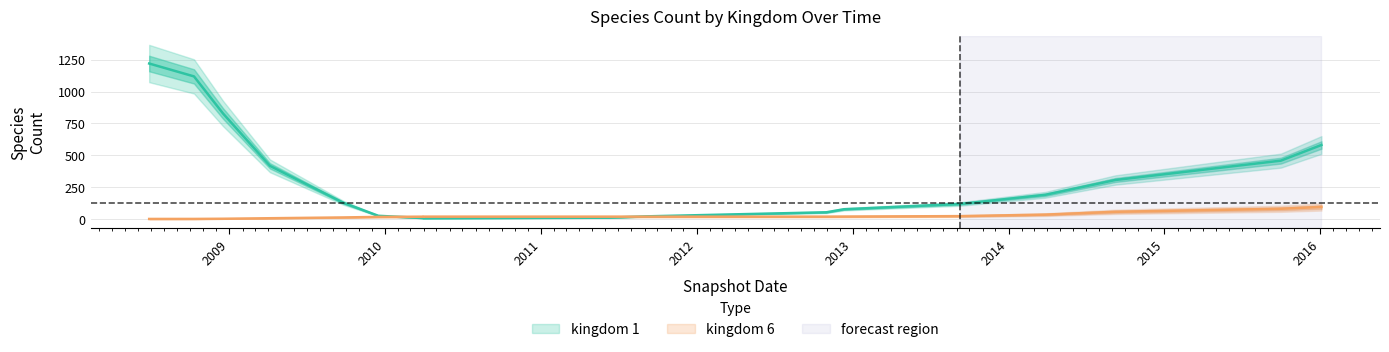

At which label is kingdom_1 closest to 622?

2016-01-04